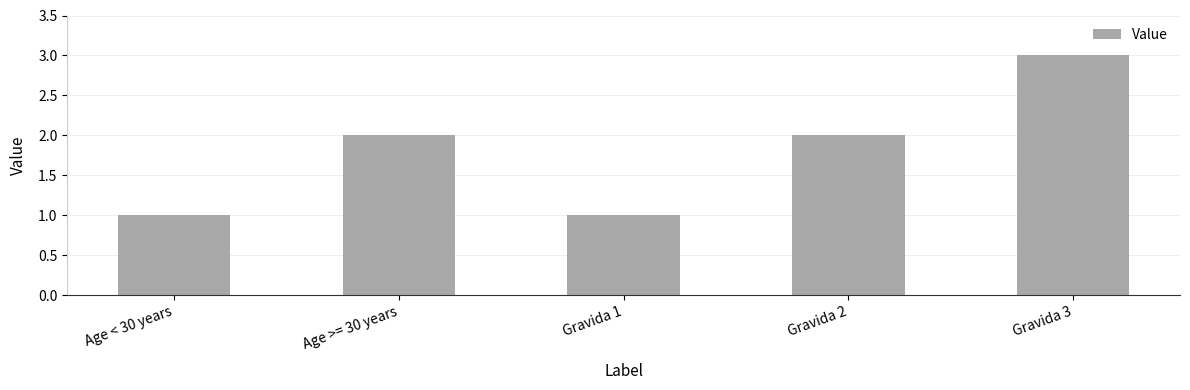

Count the number of data series in this chart.

1